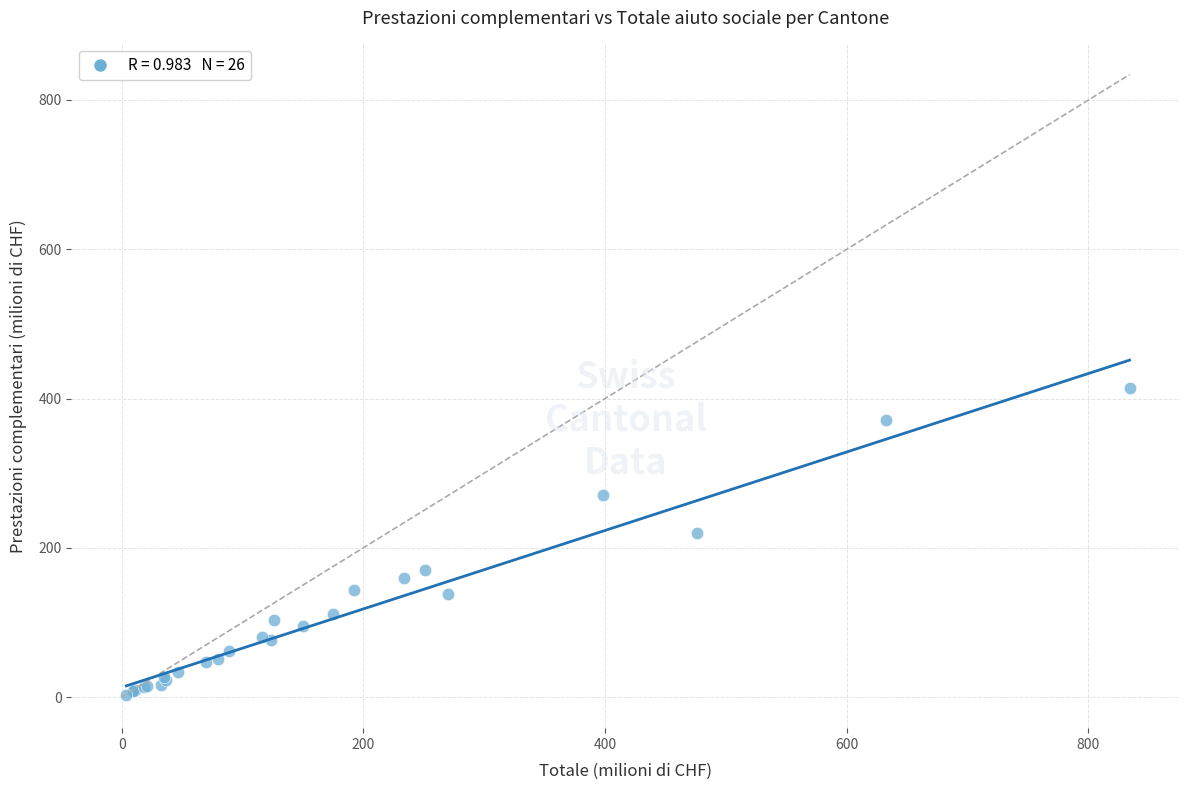

What Y value in the scatter plot is closest to 208?

220.4